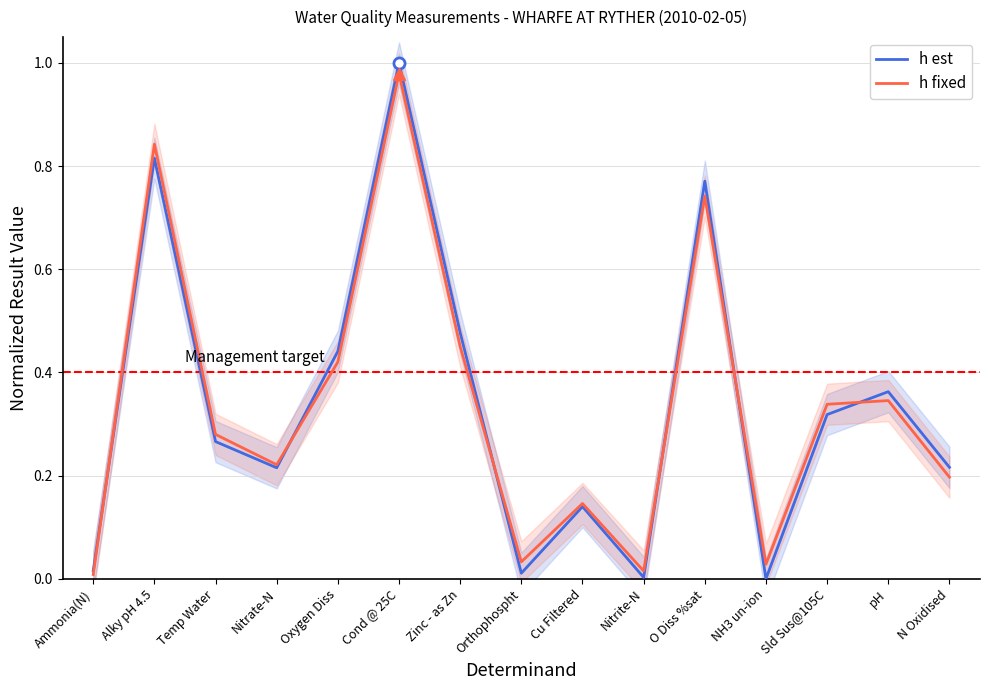

Is the value of h est at NH3 un-ion greater than the value of h fixed at Nitrite-N?

No